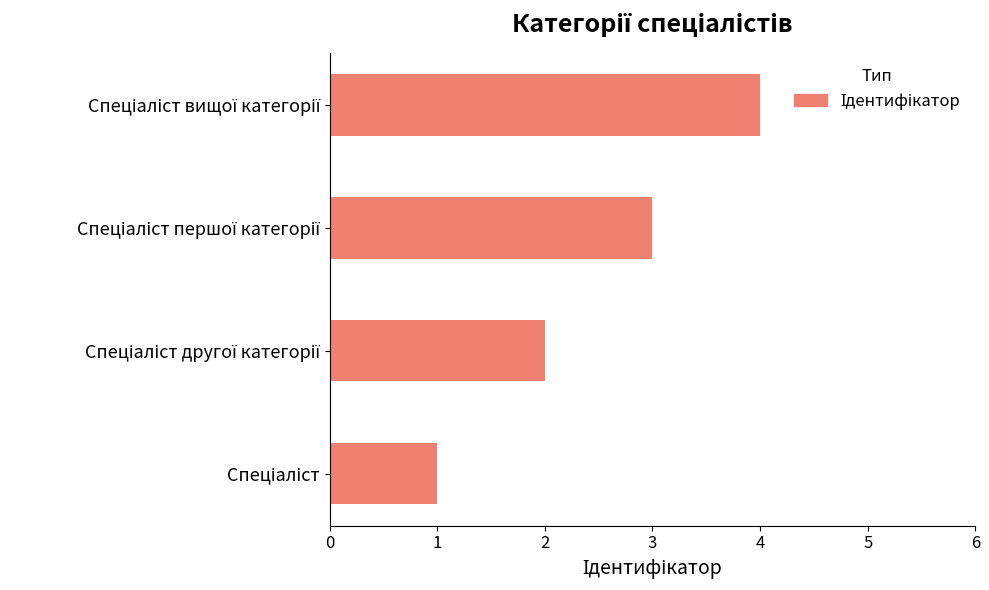

What is the maximum value shown in the chart?

4